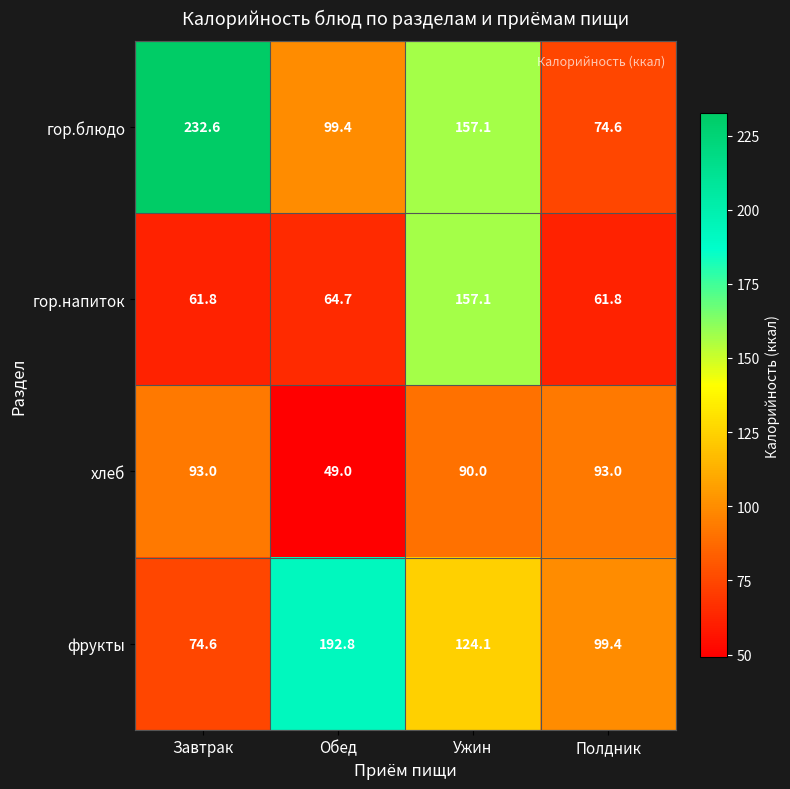

True or false: фрукты has a value of 75.2 at Ужин.

False